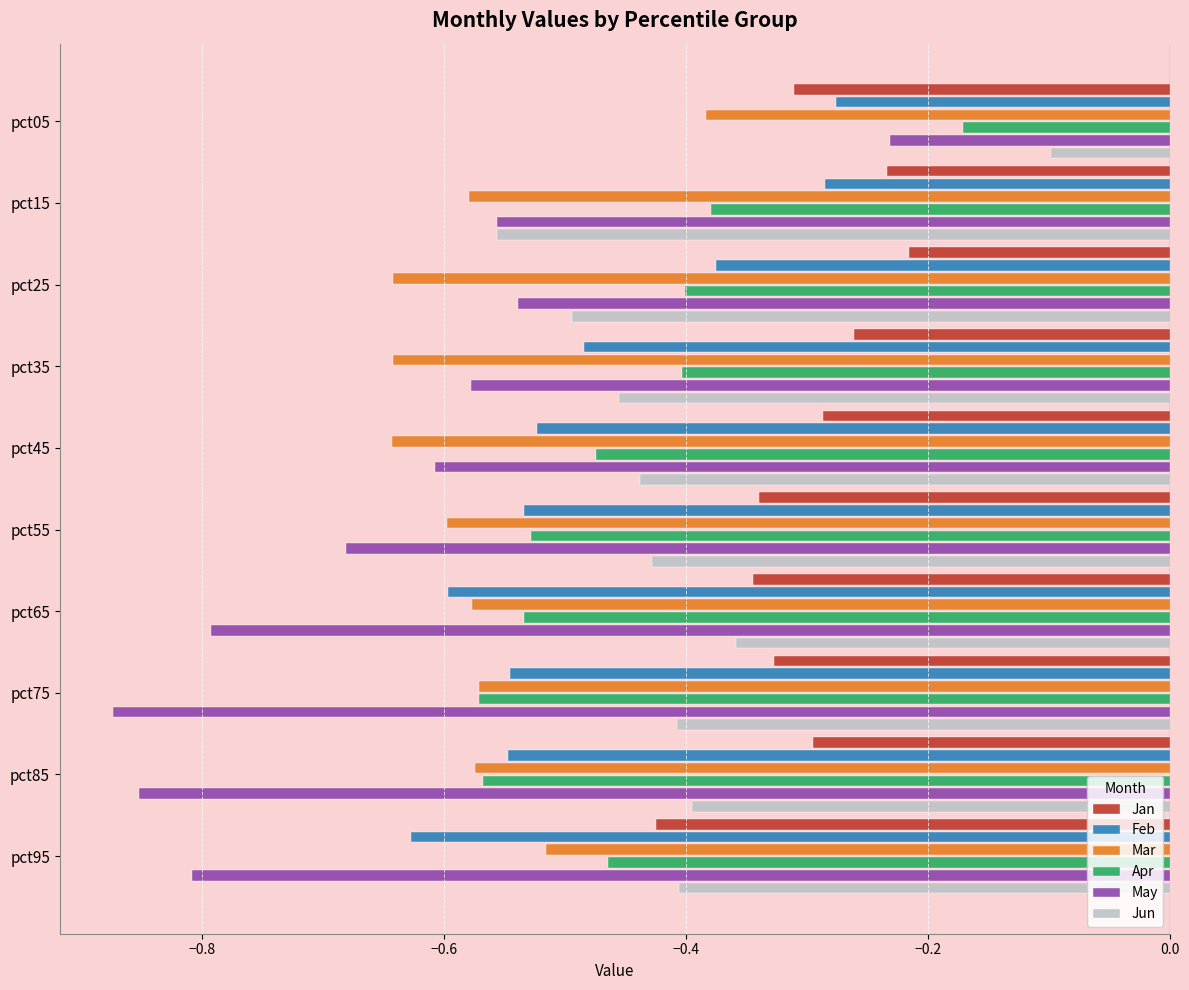

Which series has the largest total across all categories?

Jan